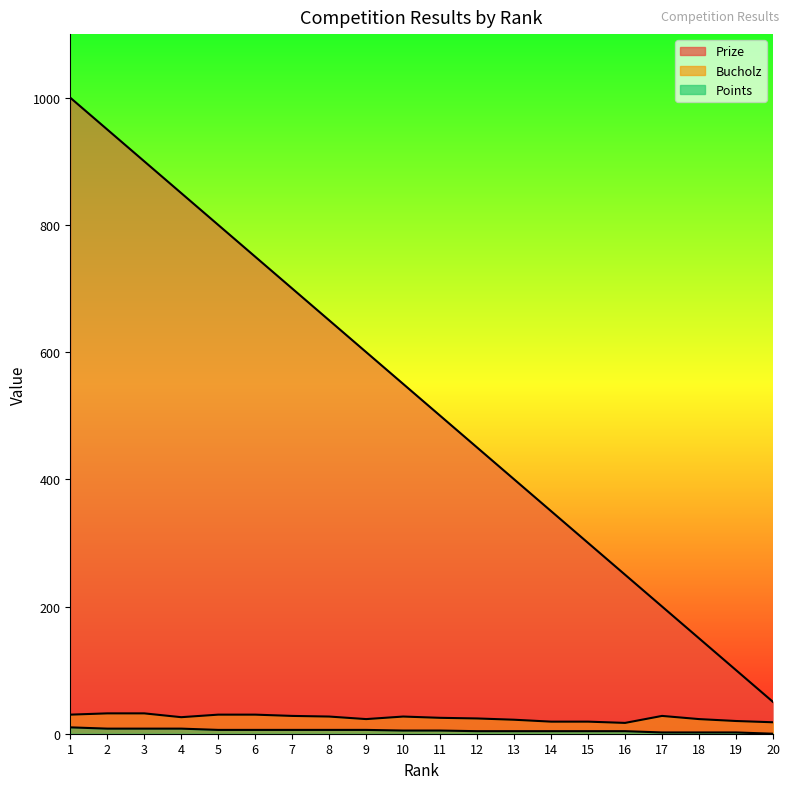

The Bucholz series shows 5 at 16. True or false?

False